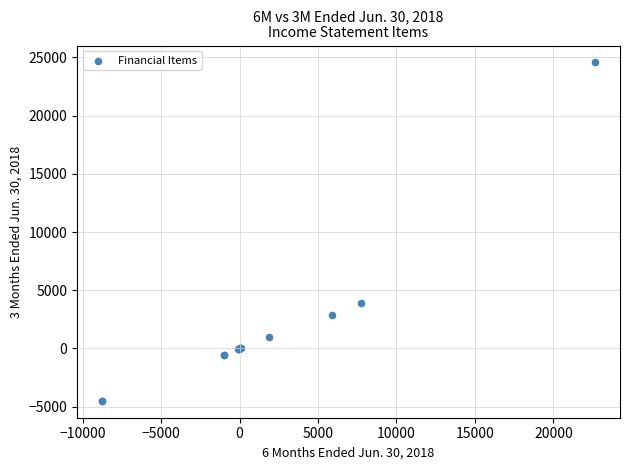

What Y value in the scatter plot is closest to 10035?

3903.0